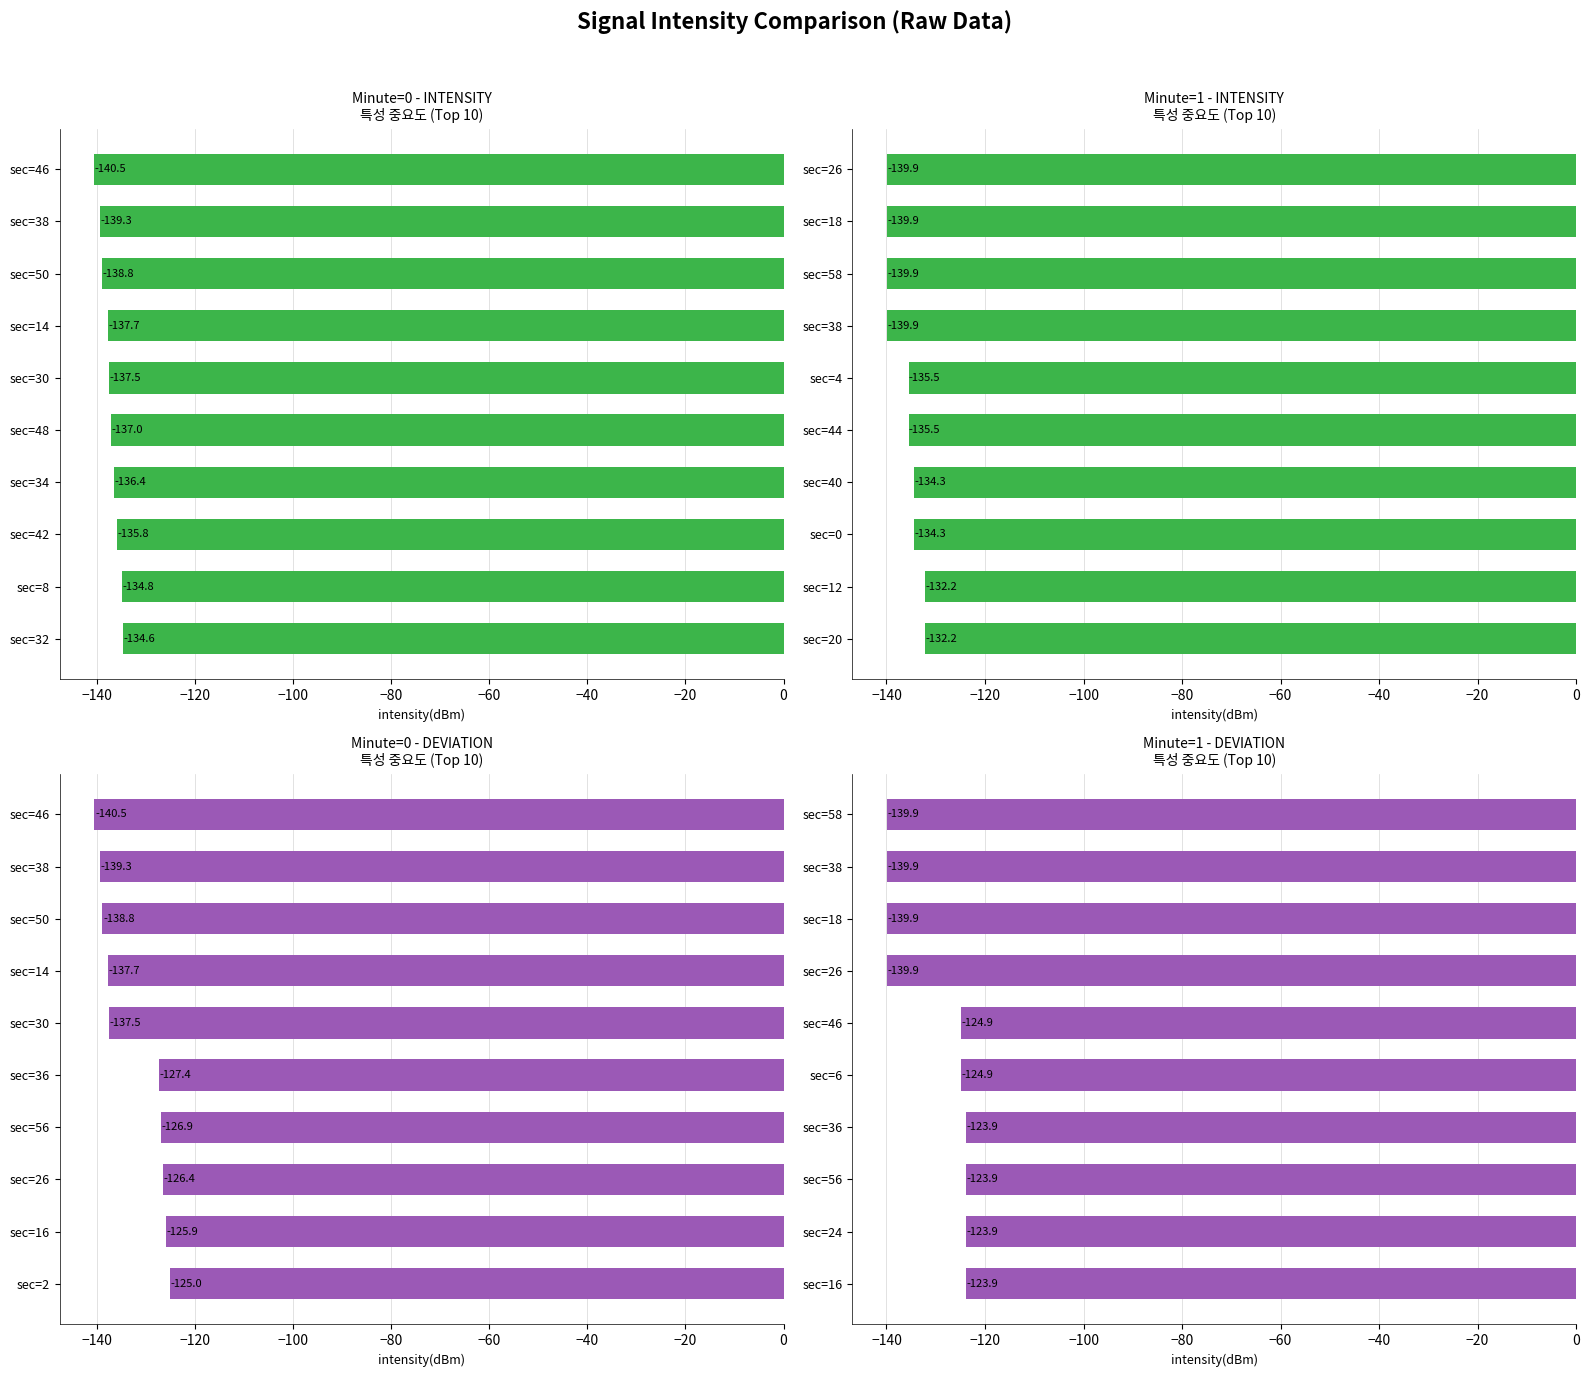

Reading left to right, what are all the values shown in this chart?

Minute=0 - INTENSITY: -134.6	-134.8	-135.8	-136.4	-137.0	-137.5	-137.7	-138.8	-139.3	-140.5
Minute=1 - INTENSITY: -132.2	-132.2	-134.3	-134.3	-135.5	-135.5	-139.9	-139.9	-139.9	-139.9
Minute=0 - DEVIATION: -125.0	-125.9	-126.4	-126.9	-127.4	-137.5	-137.7	-138.8	-139.3	-140.5
Minute=1 - DEVIATION: -123.9	-123.9	-123.9	-123.9	-124.9	-124.9	-139.9	-139.9	-139.9	-139.9